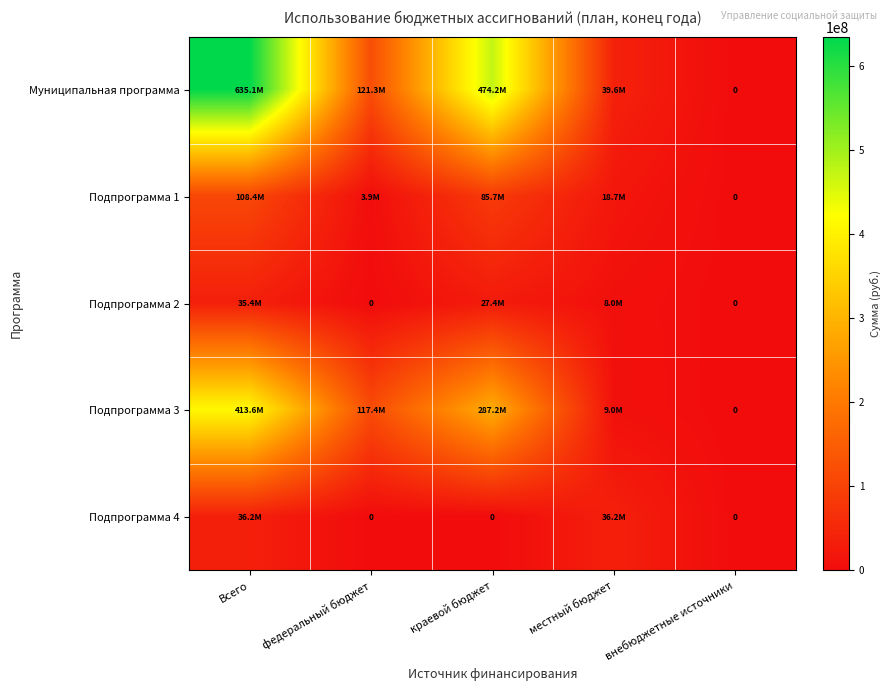

Where does the Подпрограмма 3 series first go above 117421110?

Всего